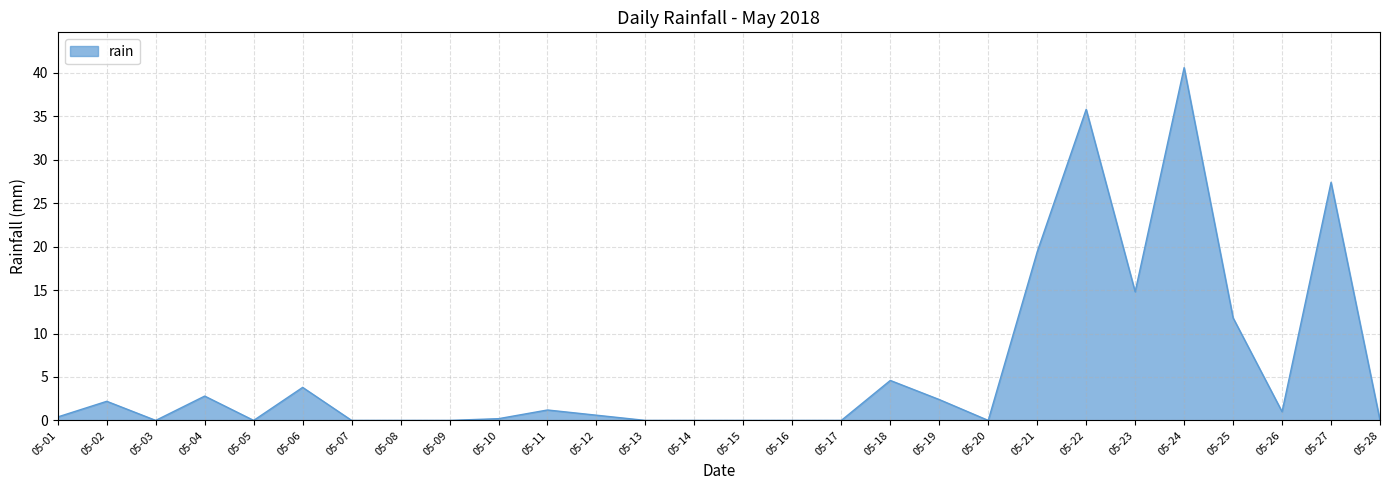

What is the change in value from 05-14 to 05-26?

+1.0